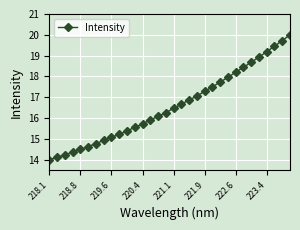

What is the minimum value shown in the chart?

14.0